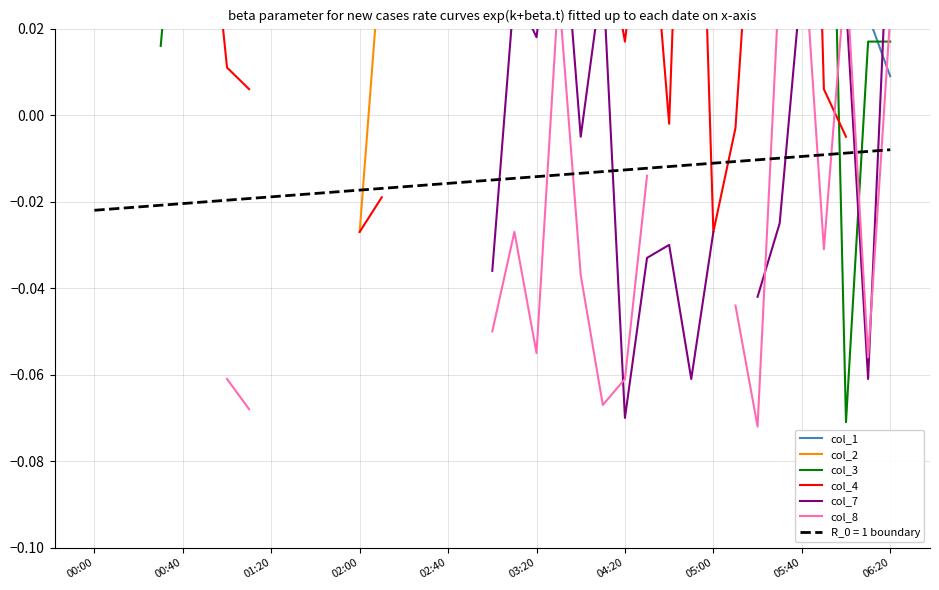

Rank the series by their average value, from highest to lowest.

col_1, col_2, col_3, col_4, col_7, col_8